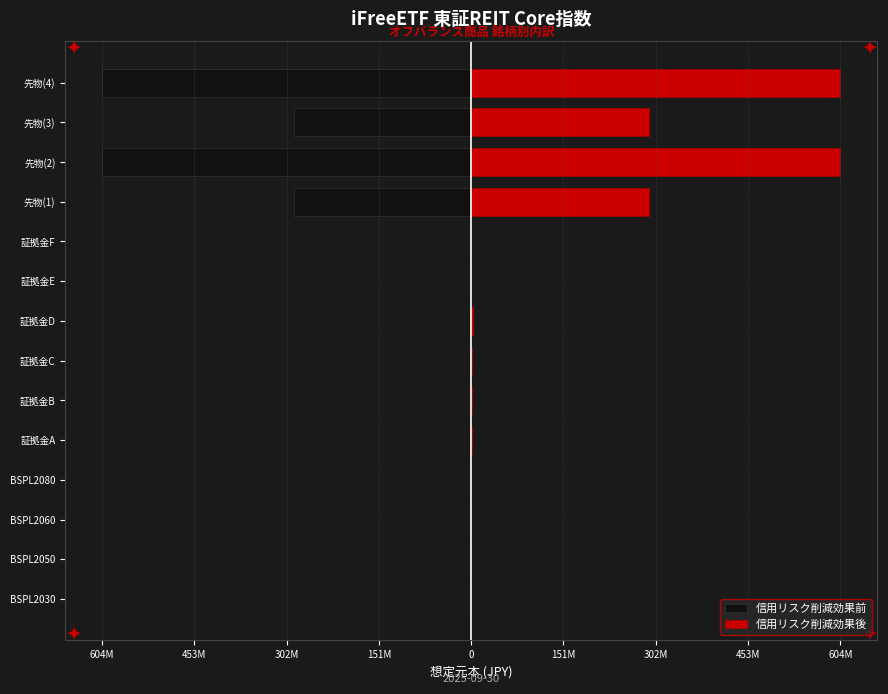

The value of 信用リスク削減効果後 at 証拠金A is 1854274. True or false?

False